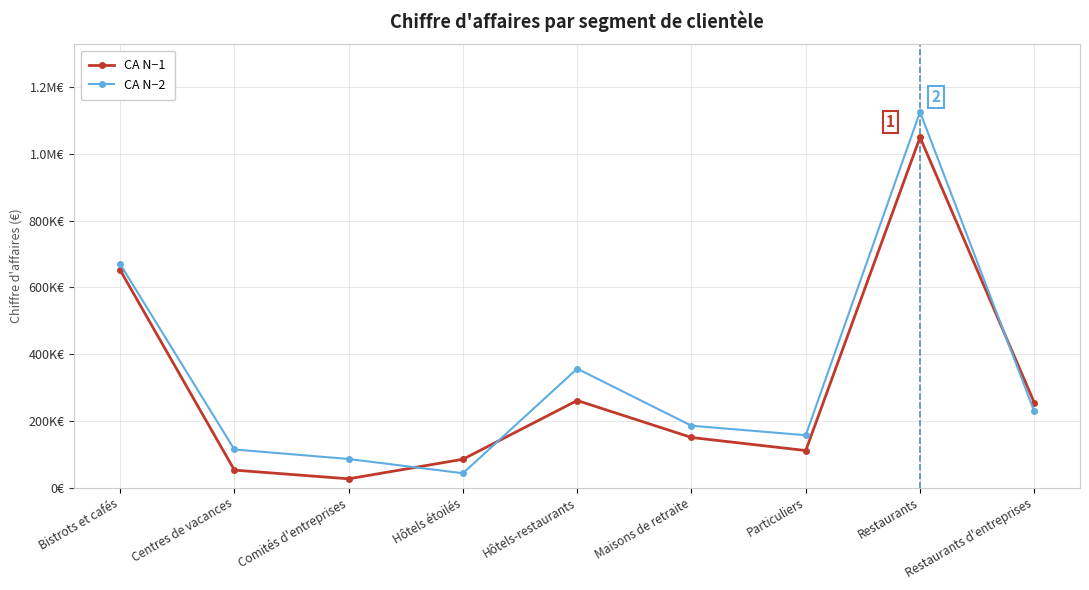

At which label does CA N−2 first exceed 185328?

Bistrots et cafés